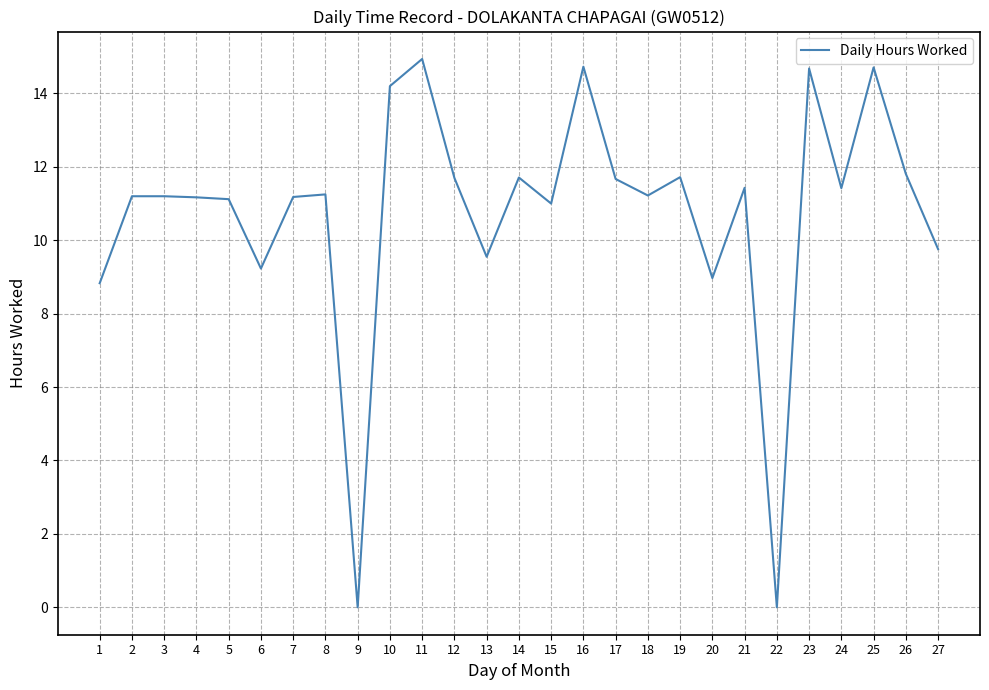

What is the difference between the maximum and minimum values?

14.9